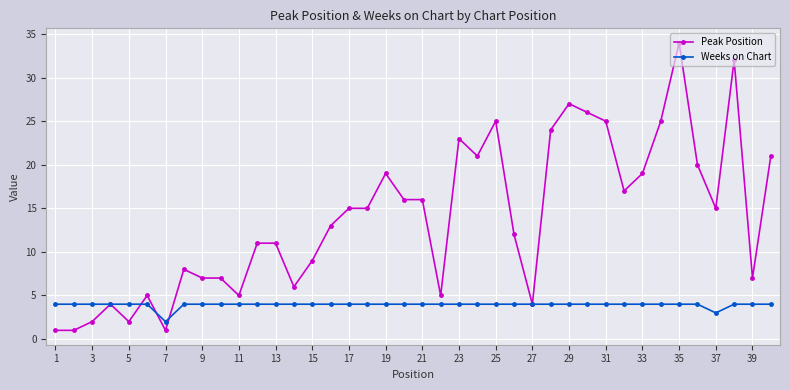

How many distinct data groups are displayed?

2